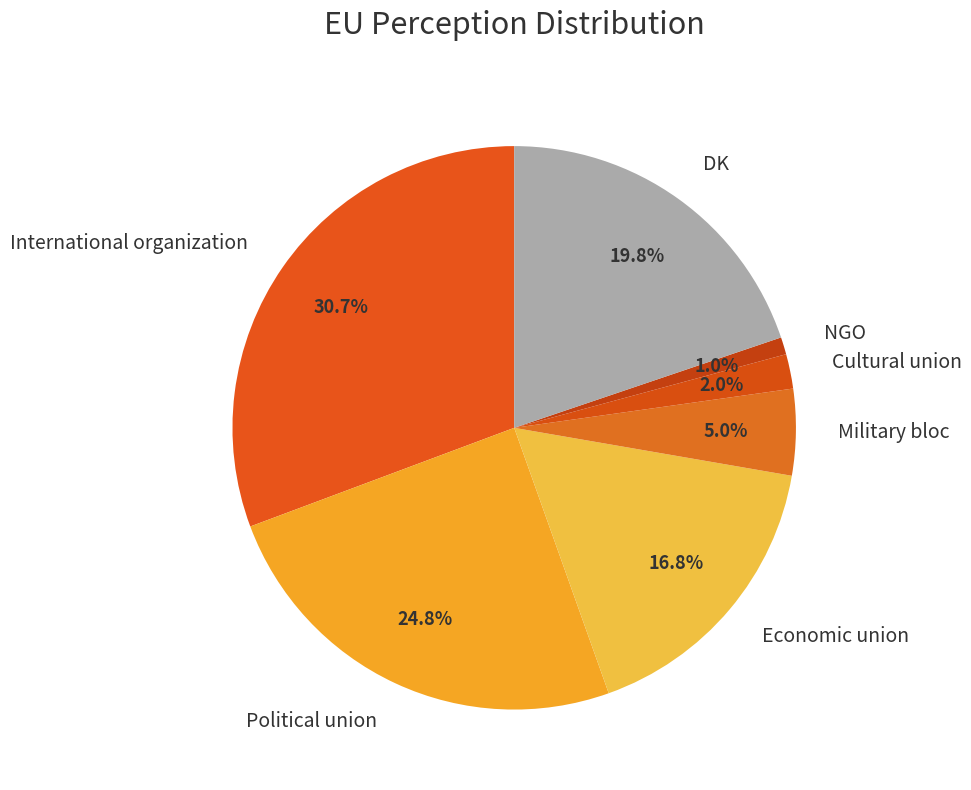

Which has a higher value, International organization or DK?

International organization